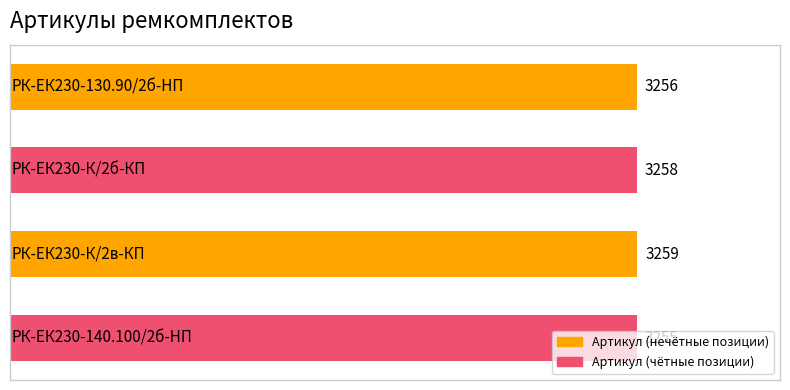

What is the greatest value displayed?

3259